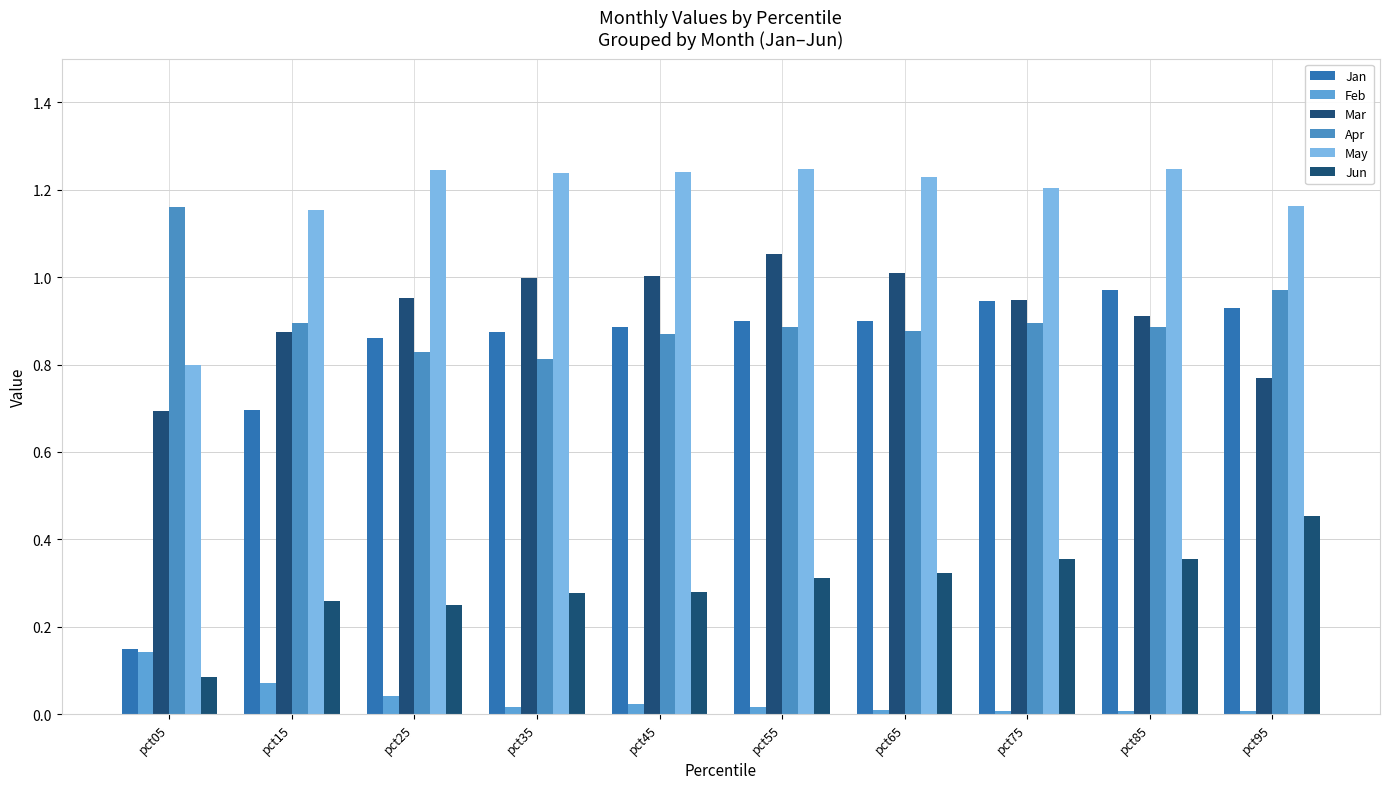

Is it true that Apr equals 1.4 at pct15?

False